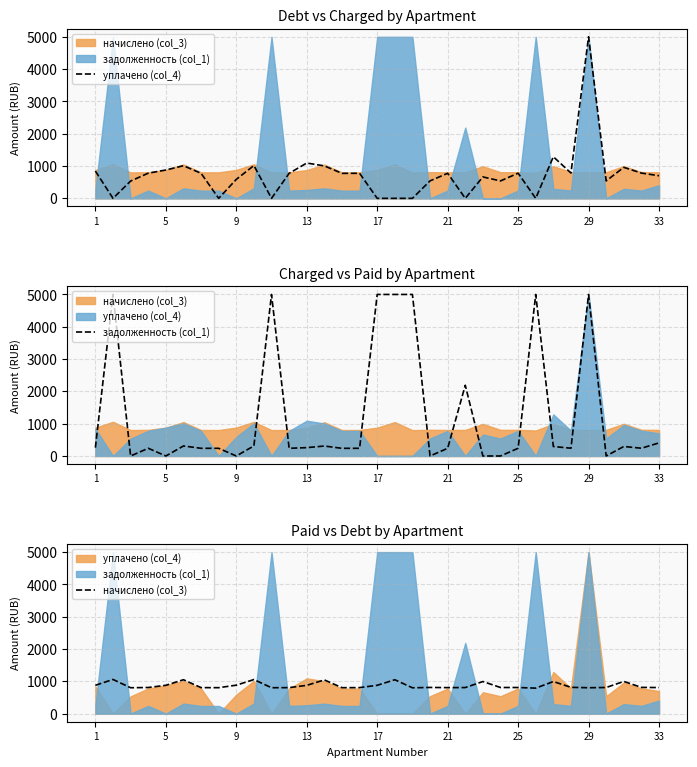

Where does the задолженность (col_1) series first go above 240?

1